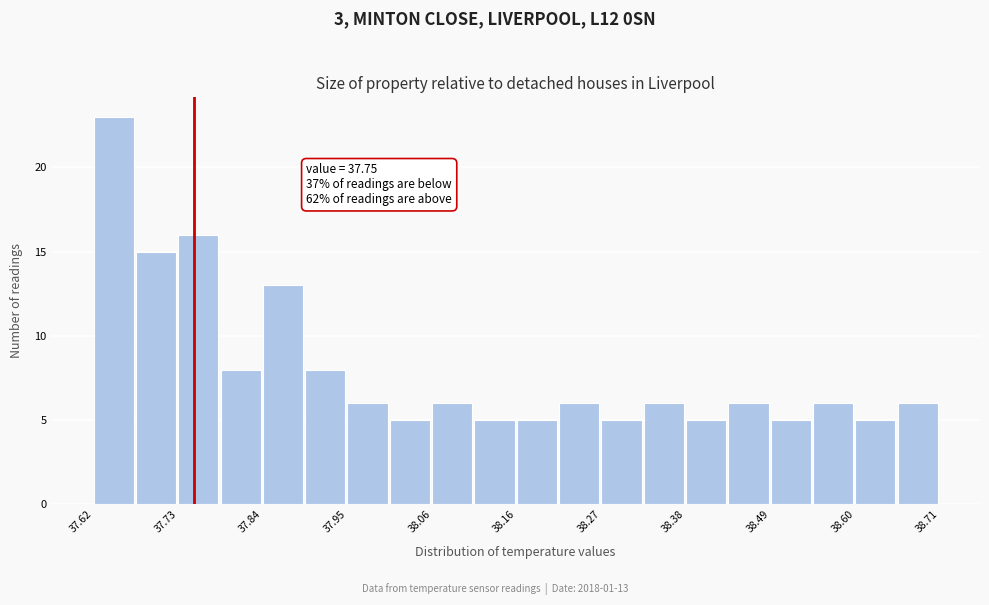

Read against the x-axis, roughly where is the centre of the tallest bar?

37.64